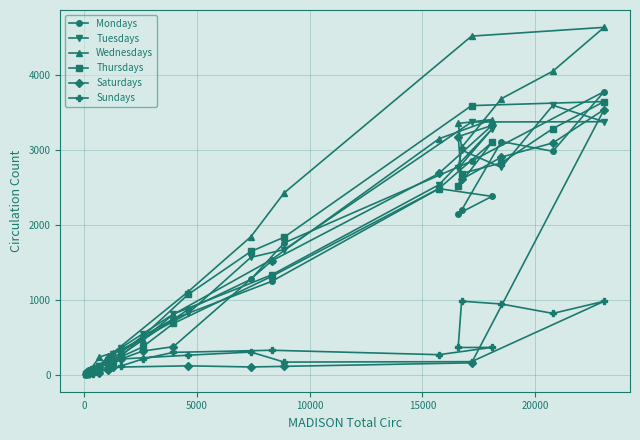

What is the sum of all Mondays values?

29306